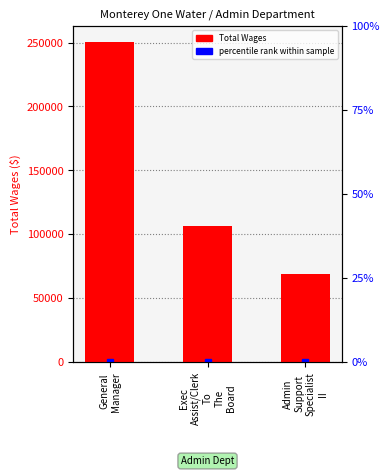

How many data points are less than 106414?

1